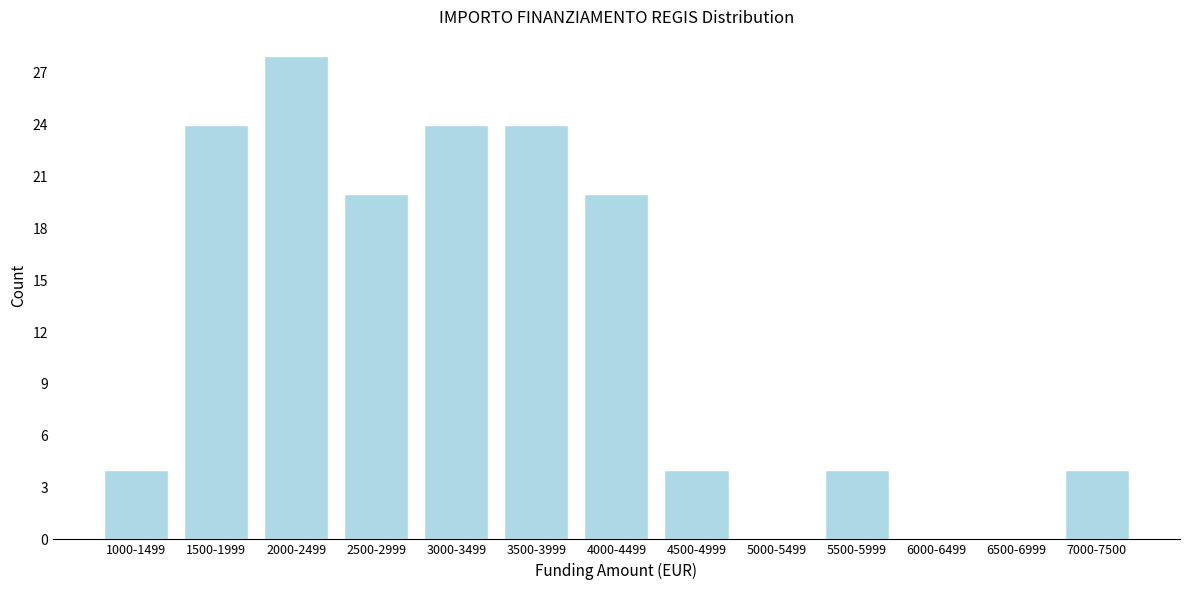

Reading right to left, list all the values displayed in this chart.

7000-7500=4	6500-6999=0	6000-6499=0	5500-5999=4	5000-5499=0	4500-4999=4	4000-4499=20	3500-3999=24	3000-3499=24	2500-2999=20	2000-2499=28	1500-1999=24	1000-1499=4